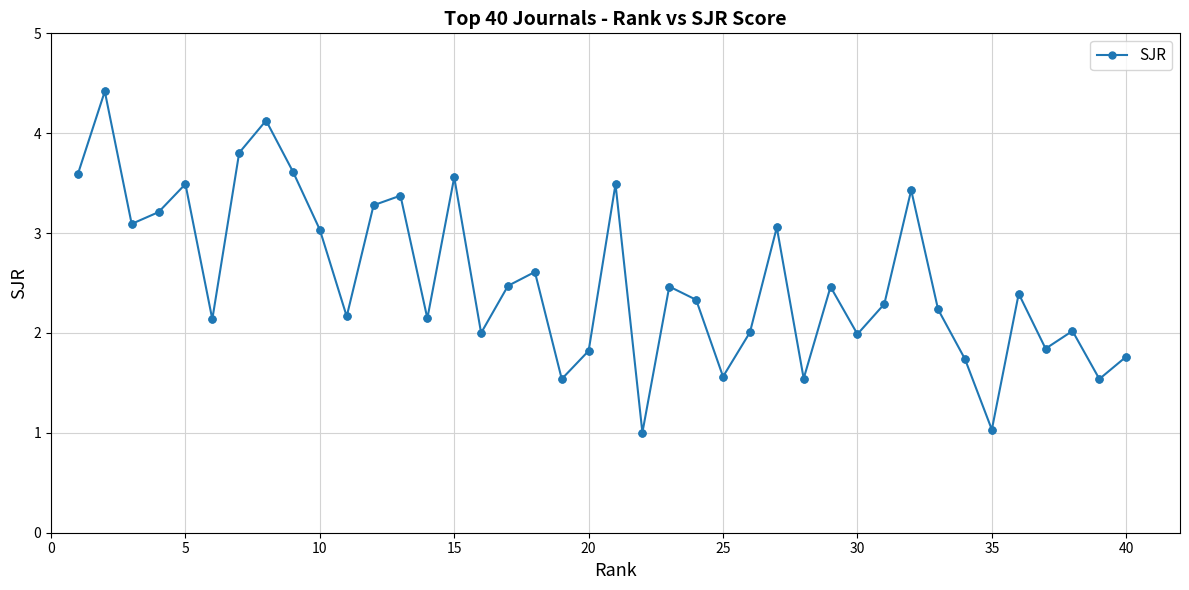

What is the average value?

2.5